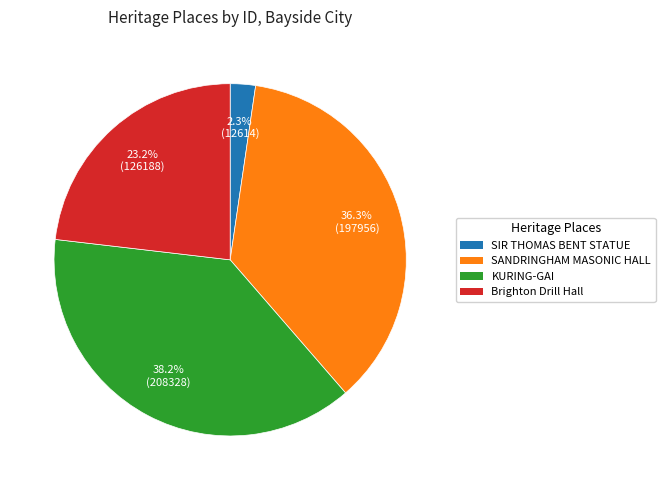

Do KURING-GAI and Brighton Drill Hall together represent more than half of the pie?

Yes